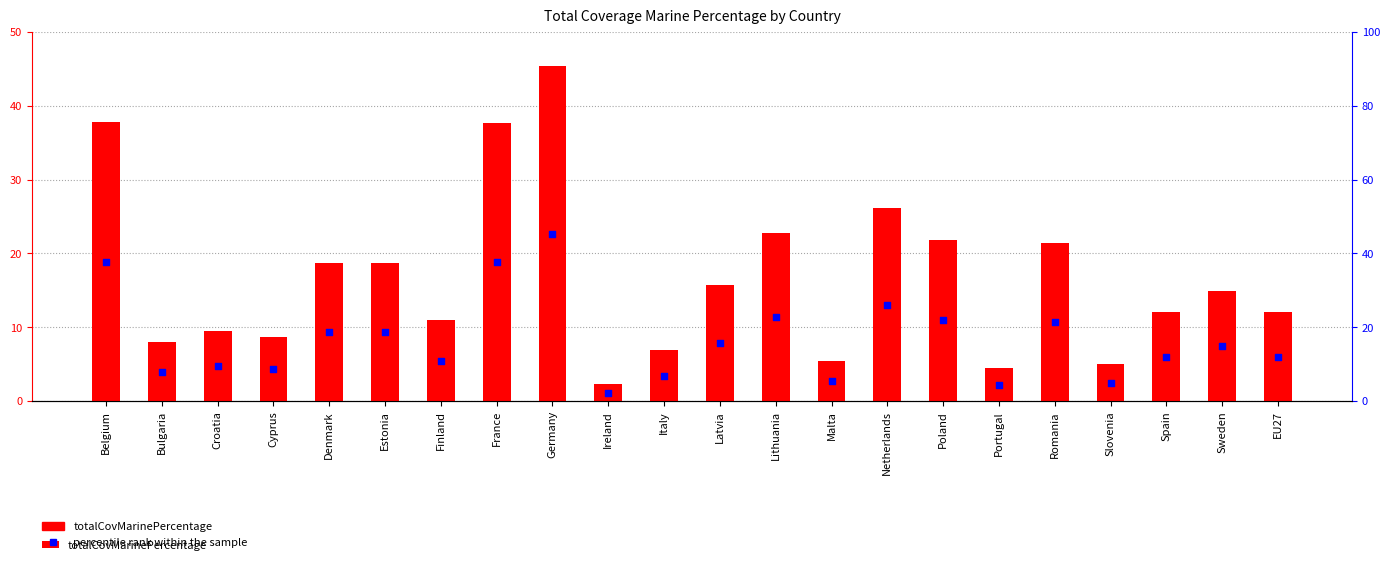

What are all the series names shown in the legend?

totalCovMarinePercentage, percentile rank within the sample